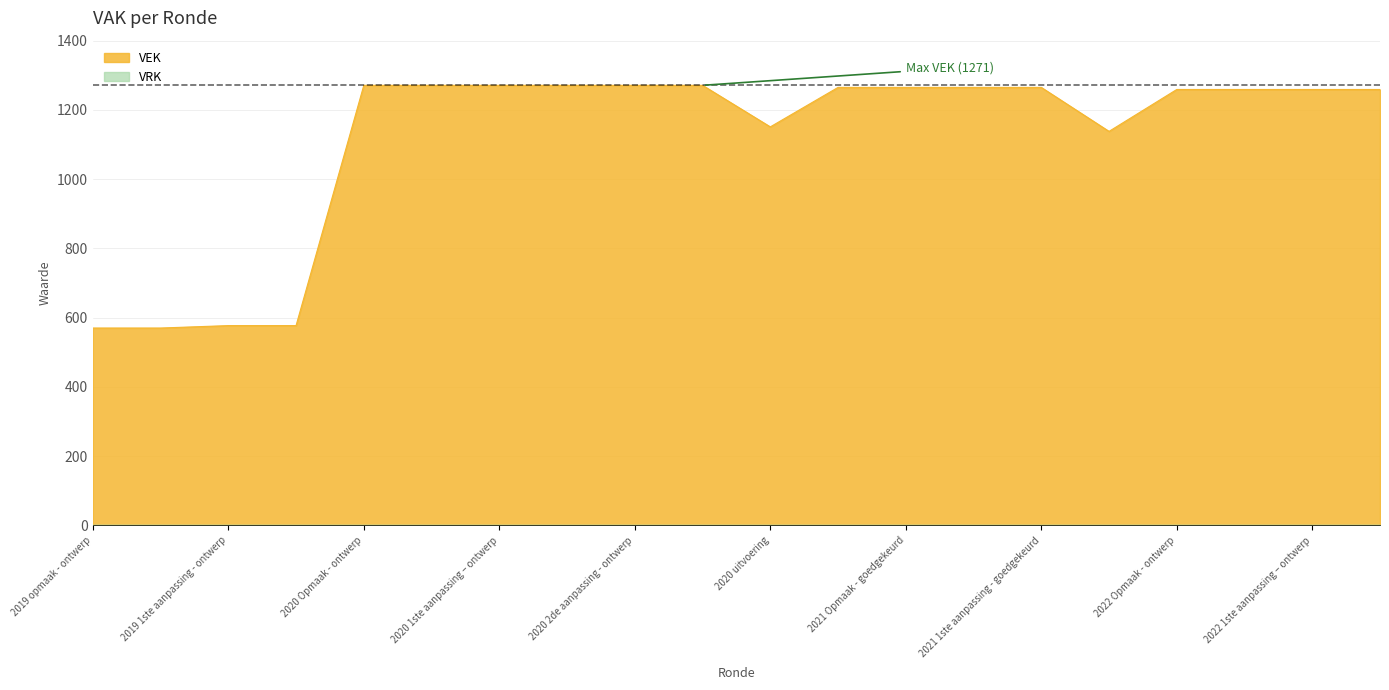

What is the sum of the values at 2020 2de aanpassing - goedgekeurd and 2020 Opmaak - goedgekeurd?

2542